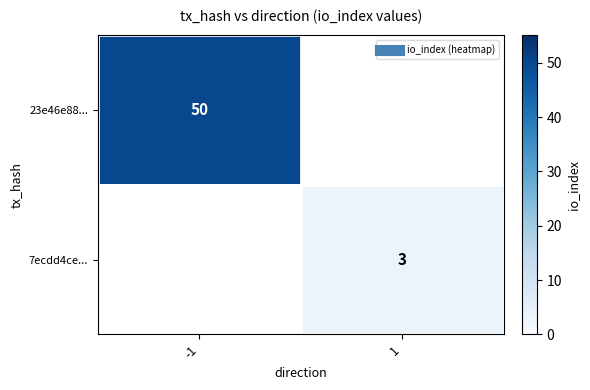

Is the value of 23e46e88... at 1 greater than the value of 7ecdd4ce... at 1?

No